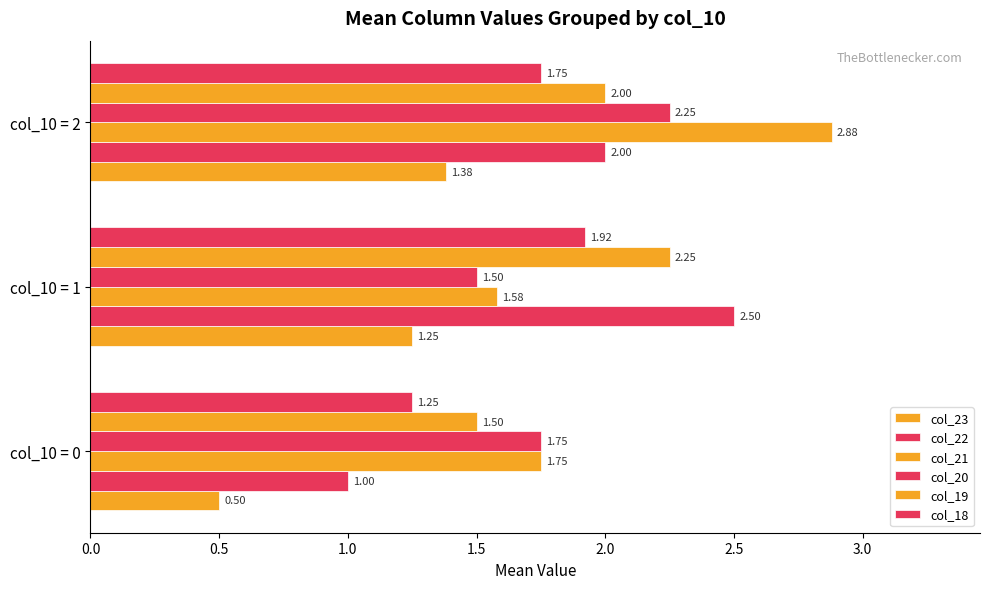

How many series are shown in this chart?

6